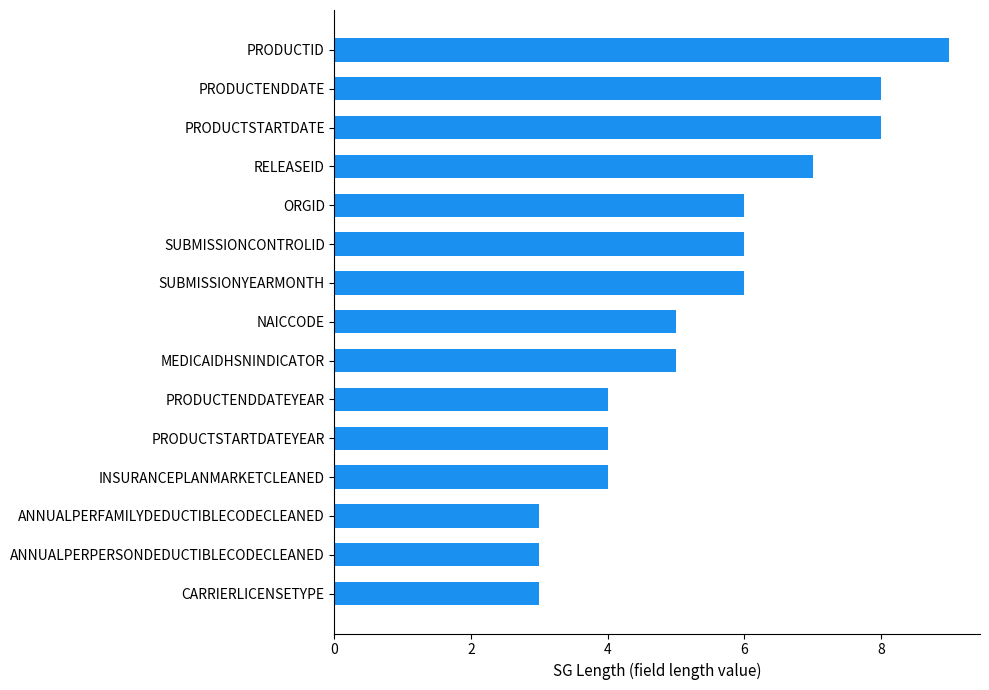

Which label corresponds to the largest value in the chart?

PRODUCTID